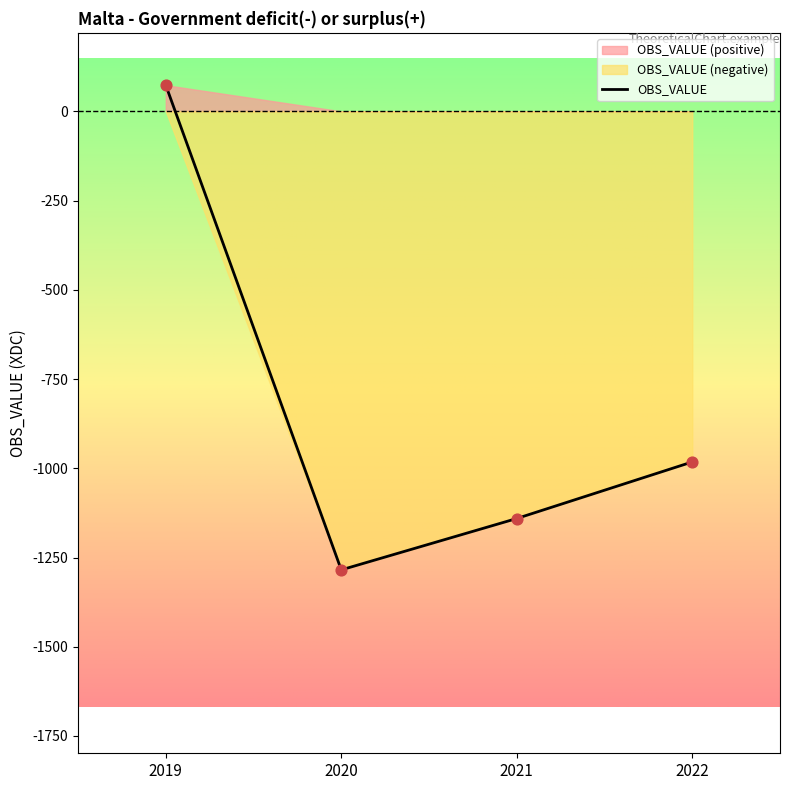

Which has a higher value, 2021 or 2020?

2021